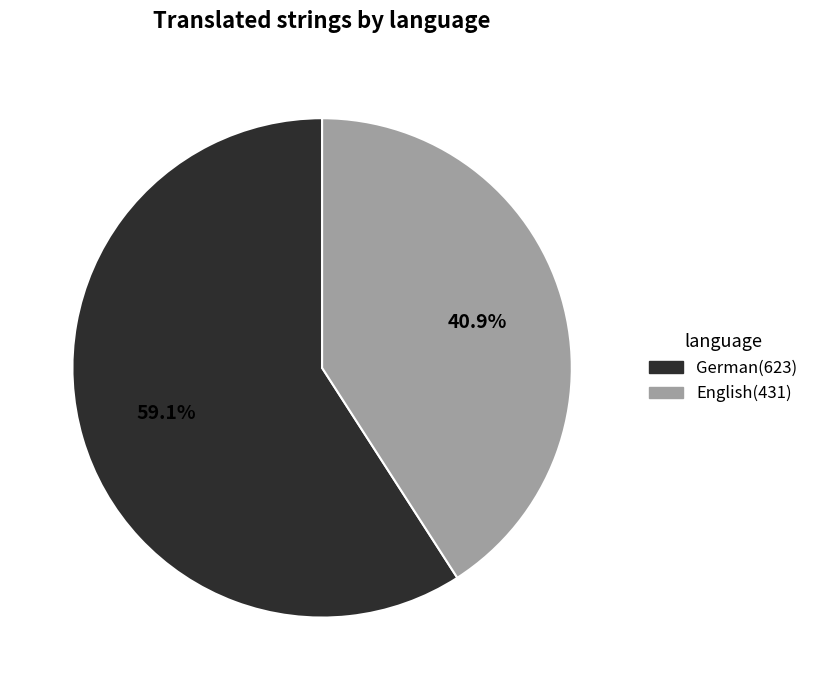

Is German the majority of the pie?

Yes